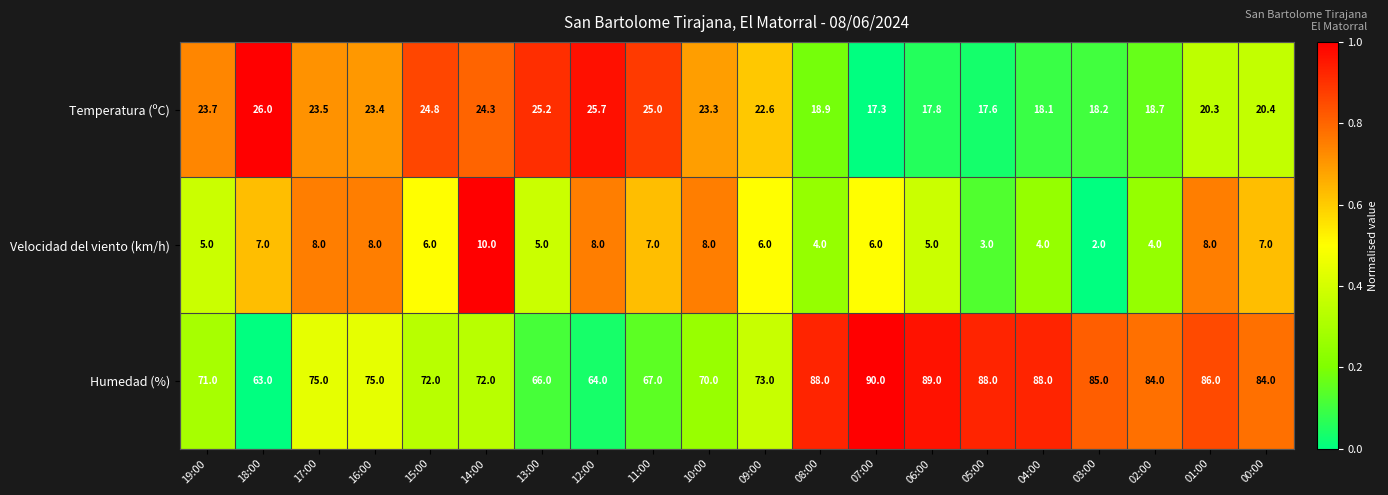

Is it true that Velocidad del viento (km/h) equals 1.5 at 13:00?

False